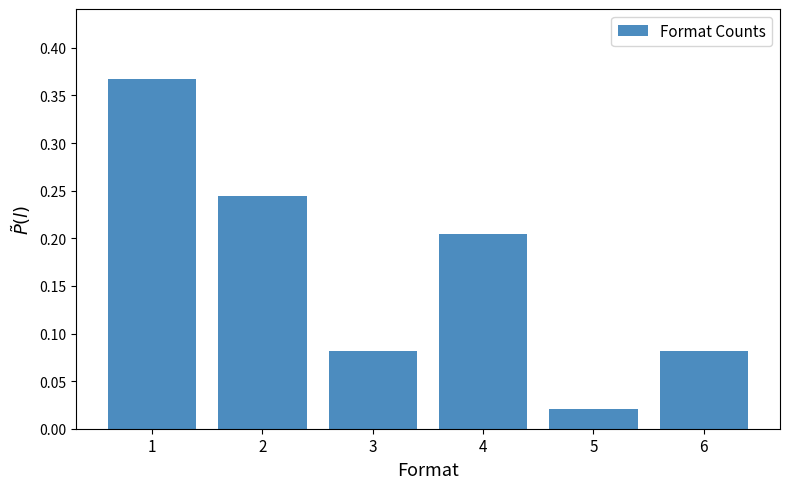

Is it true that the value at 2 is 0.2?

True